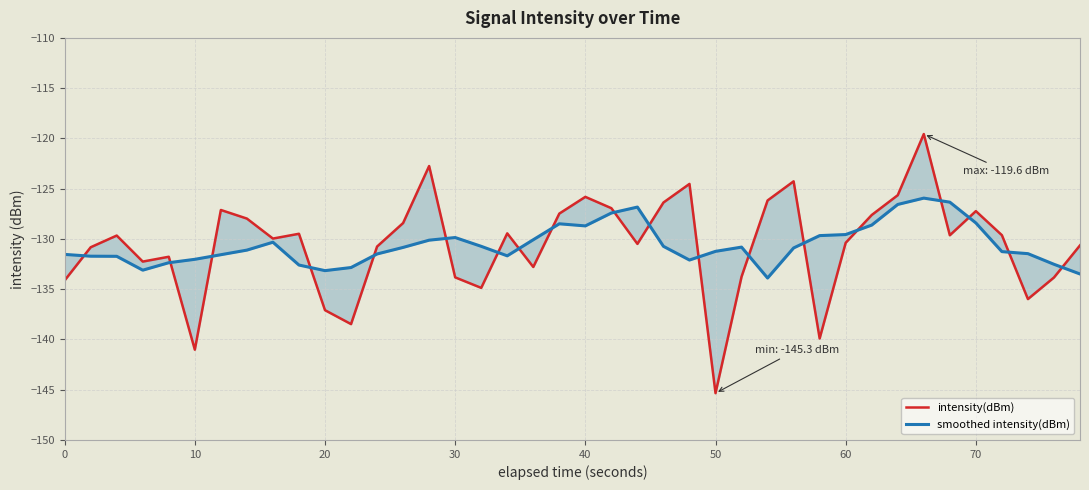

Which series ends up on top after the final intersection of smoothed intensity(dBm) and intensity(dBm)?

intensity(dBm)